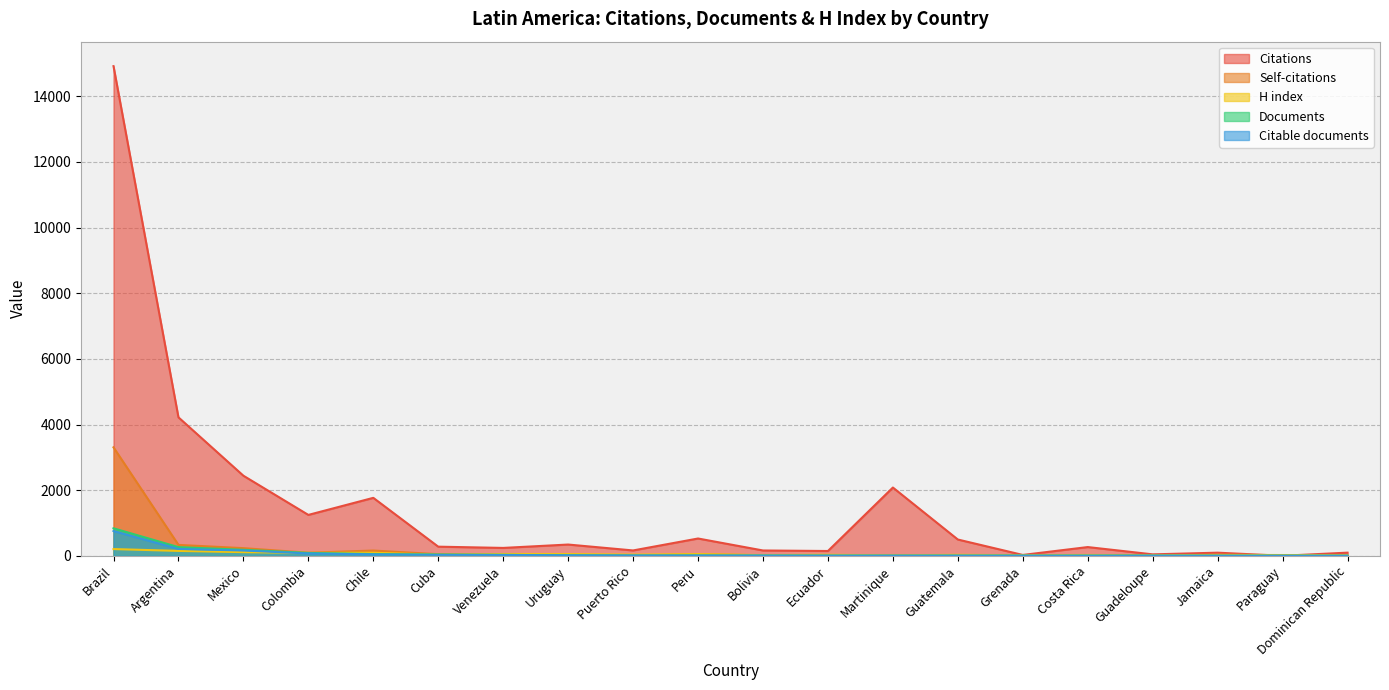

At which category does Citable documents reach its first local peak?

Guatemala